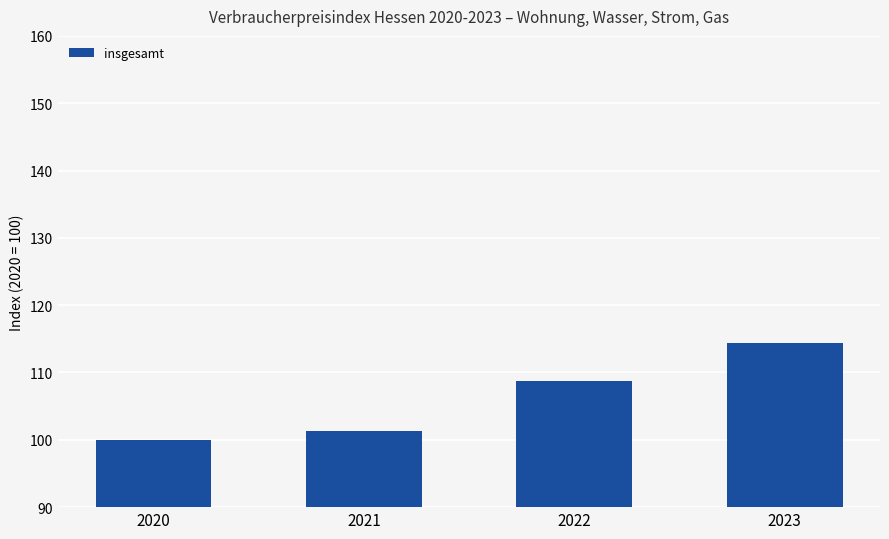

Is it true that the value at 2023 is 114.4?

True